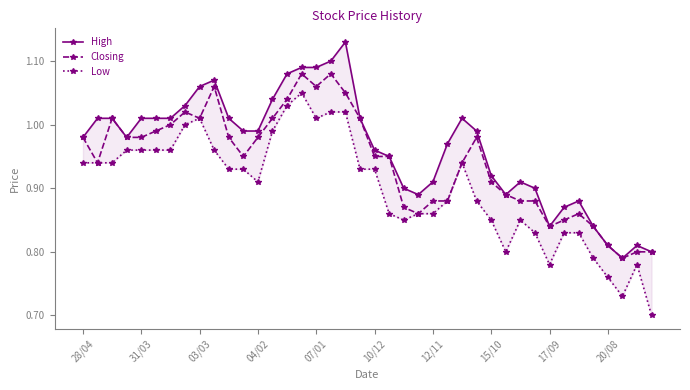

At which category does the chart reach its minimum across all series?

39